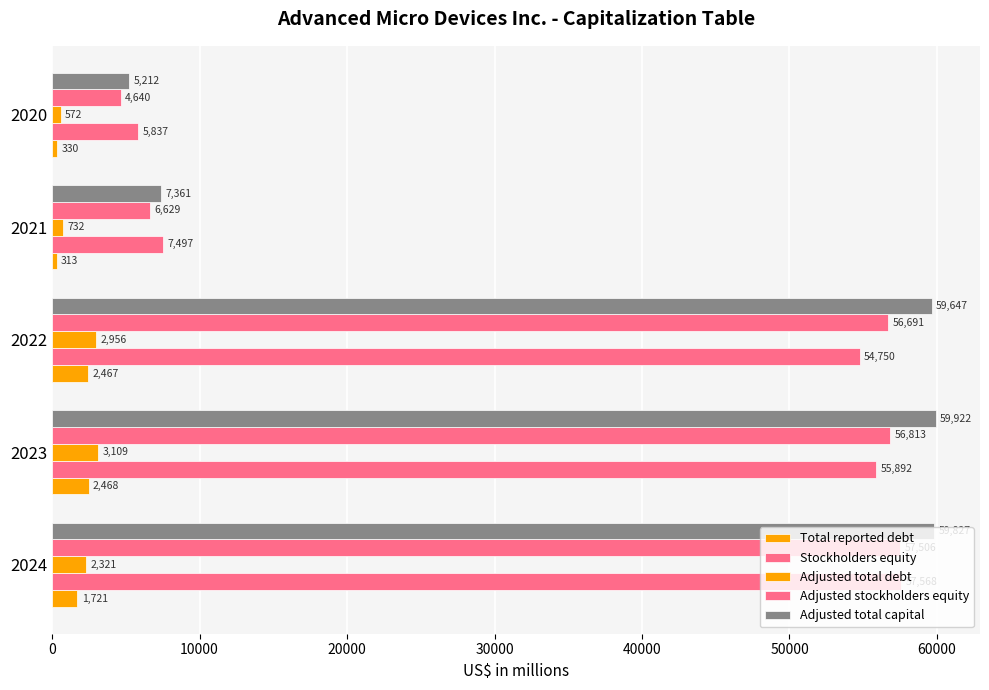

How many data points in Total reported debt are less than 1721?

2